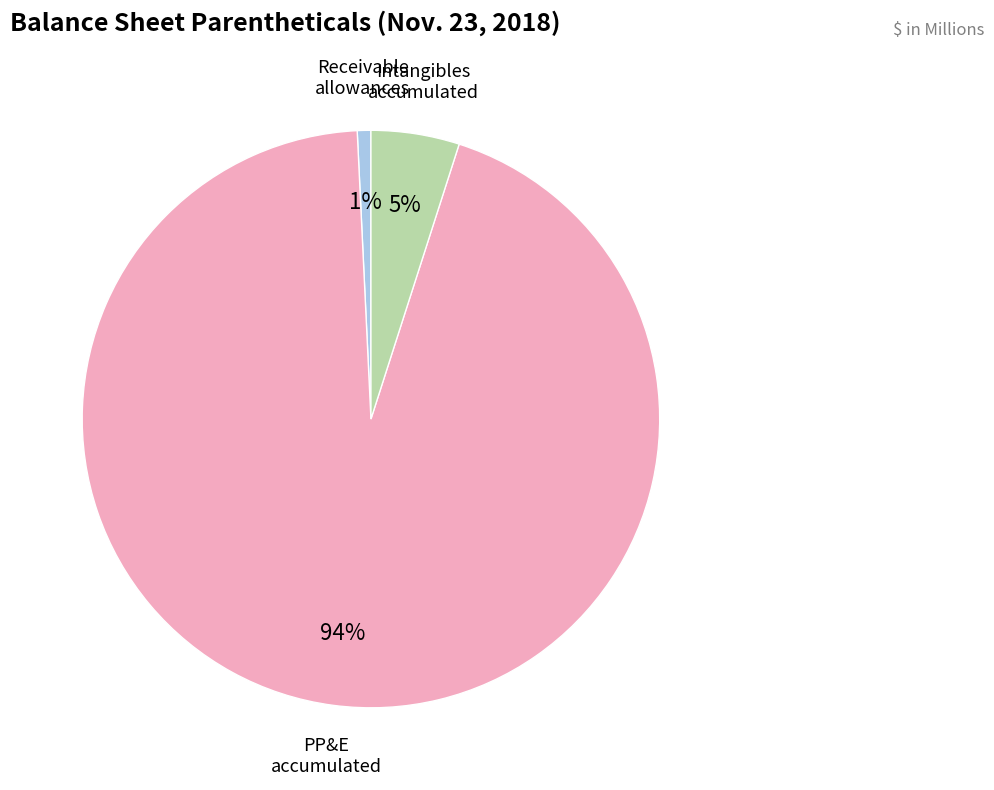

Does any single category account for the majority?

Yes